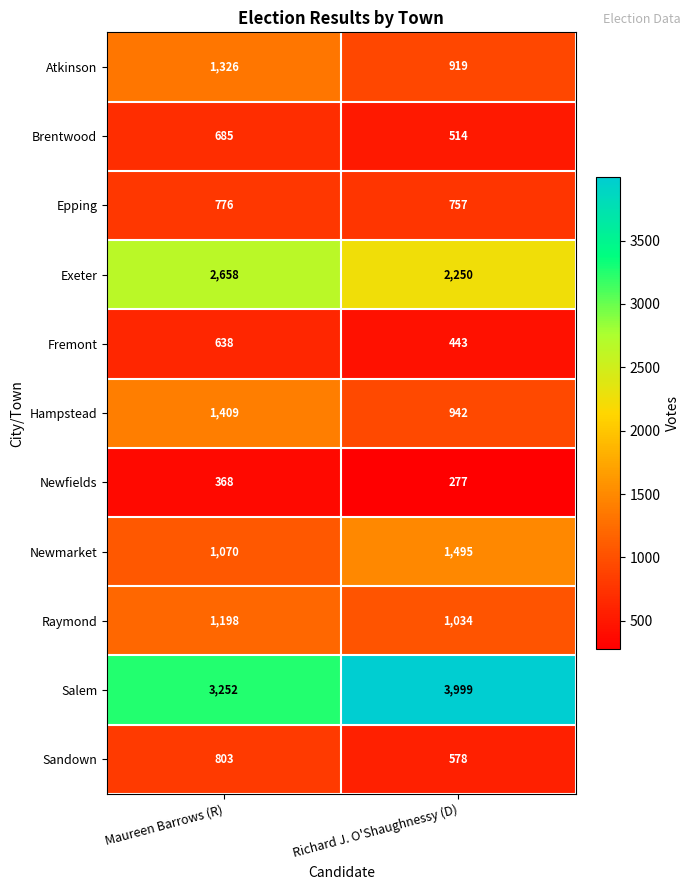

What is the total value across all series at Maureen Barrows (R)?

14183